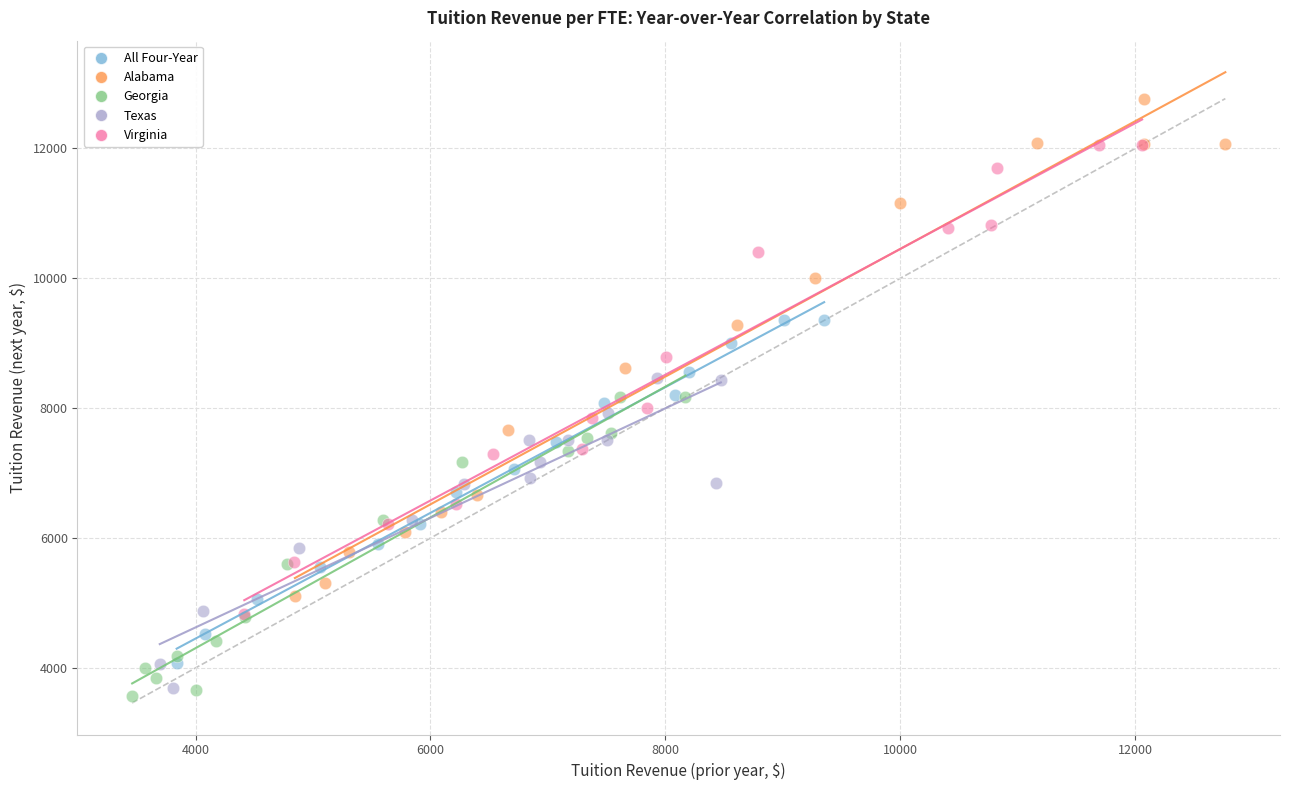

Which series has the largest Y range (max minus min)?

Alabama